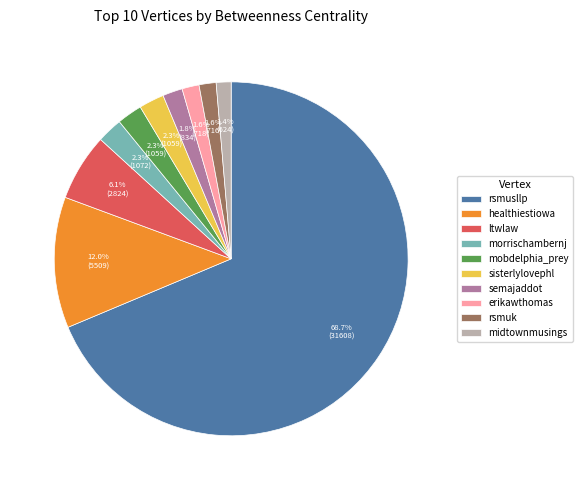

What is the total percentage of healthiestiowa and sisterlylovephl?

14.3%